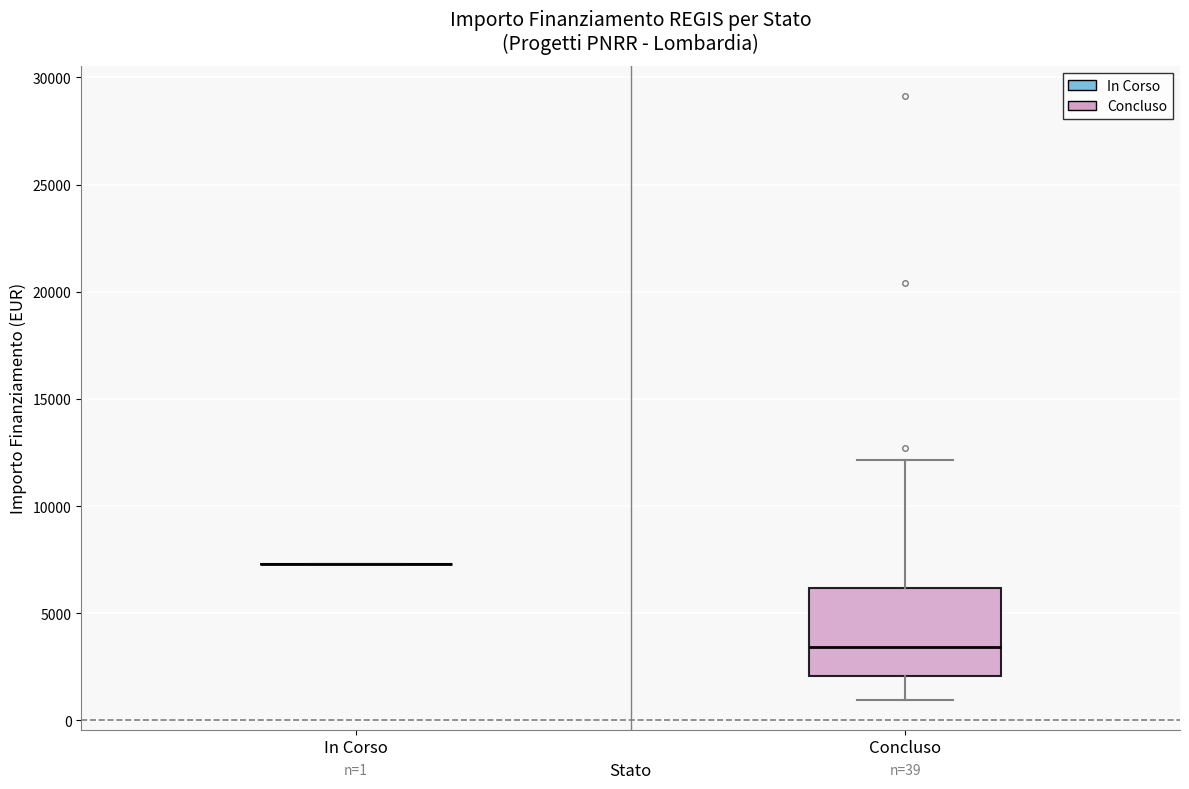

Comparing the boxes themselves (not the whiskers), which one is the tallest?

Concluso